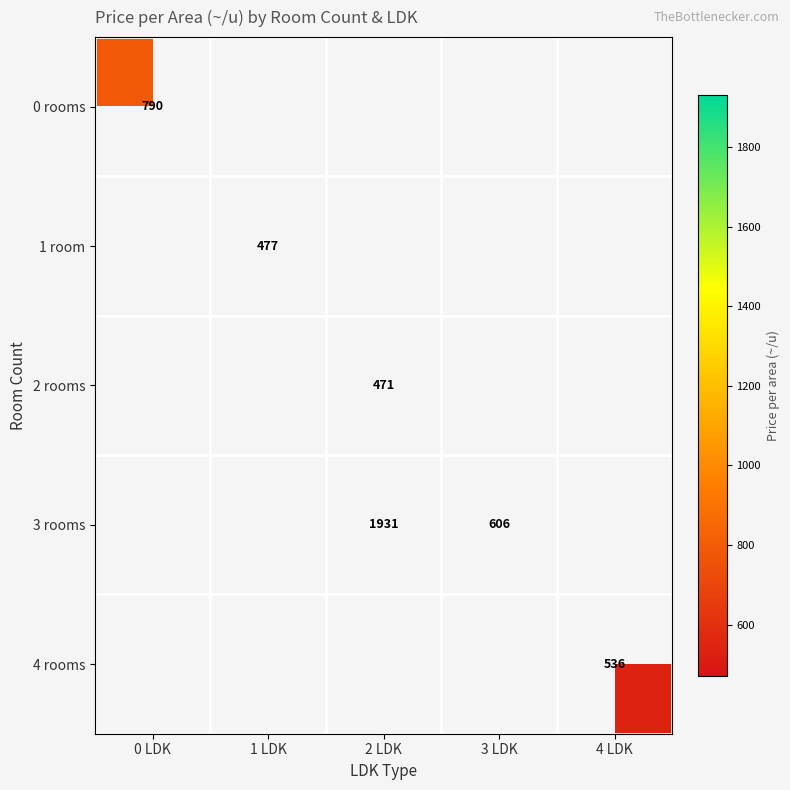

The value of 4 rooms at 4 LDK is 536.0. True or false?

True